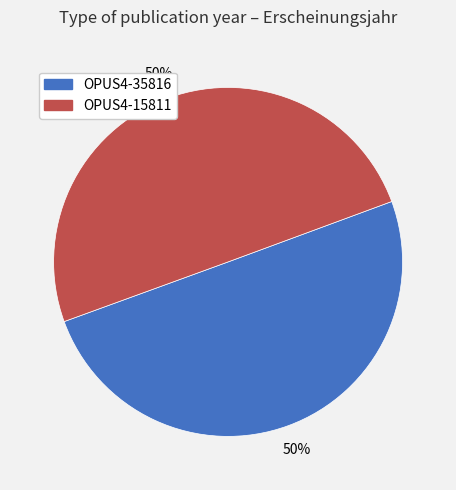

Do OPUS4-15811 and OPUS4-35816 together represent more than half of the pie?

Yes